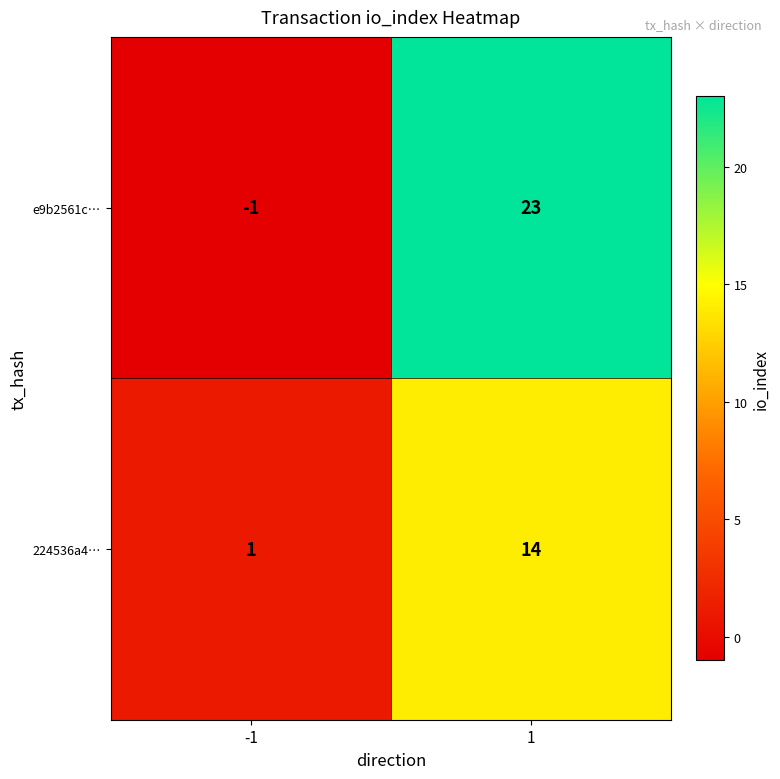

The e9b2561c… series shows 36 at 1. True or false?

False